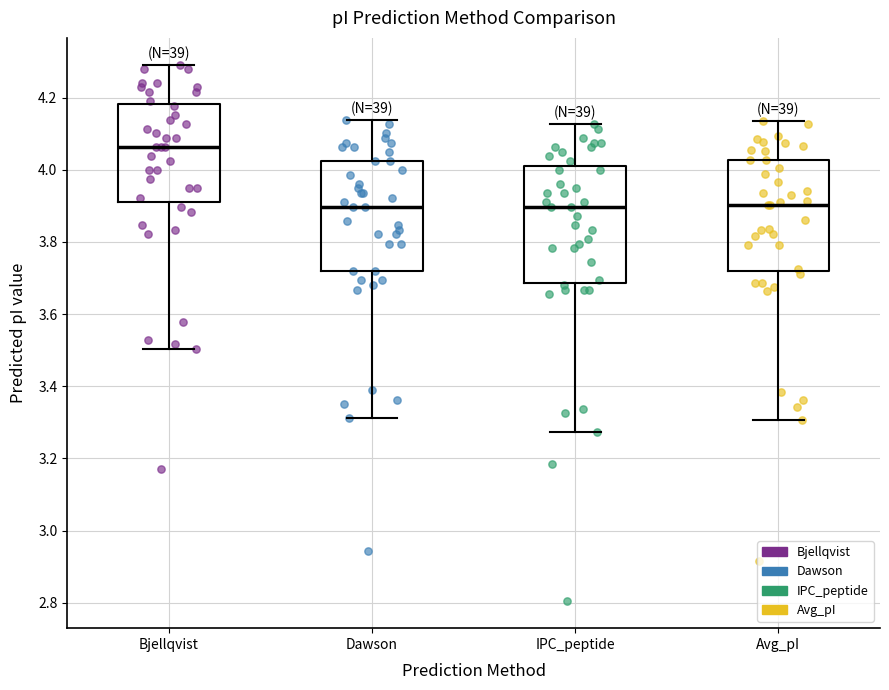

Which box's median line is the highest?

Bjellqvist